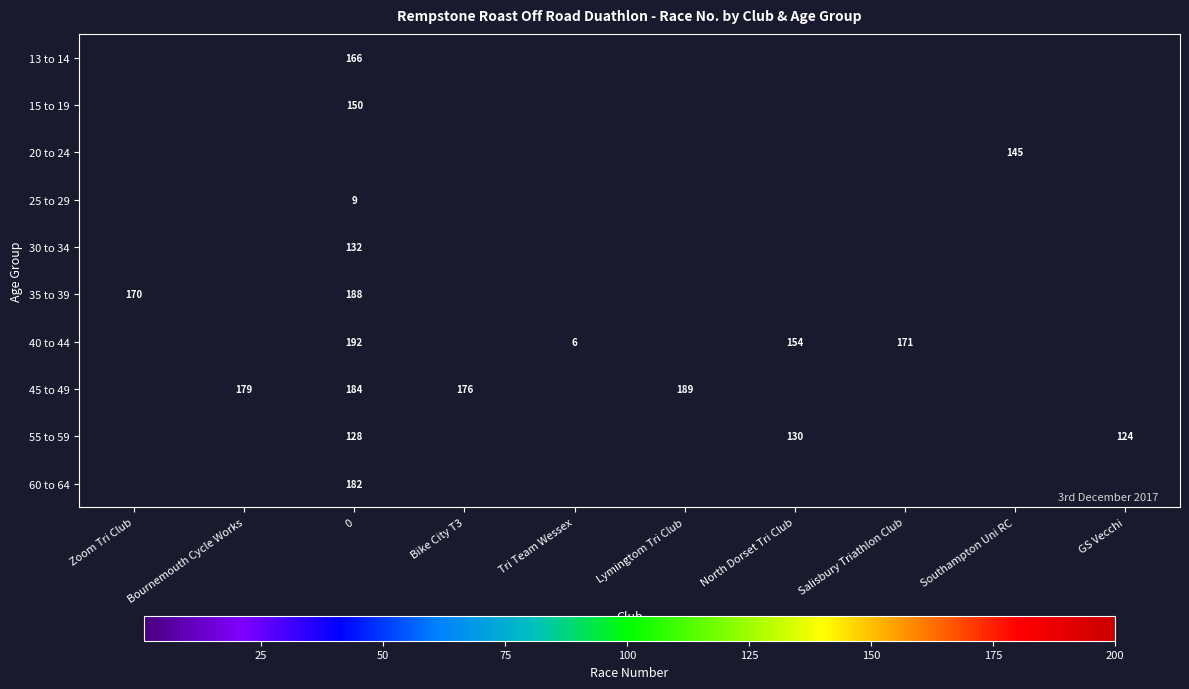

True or false: 15 to 19 has a value of 150 at 0.

True